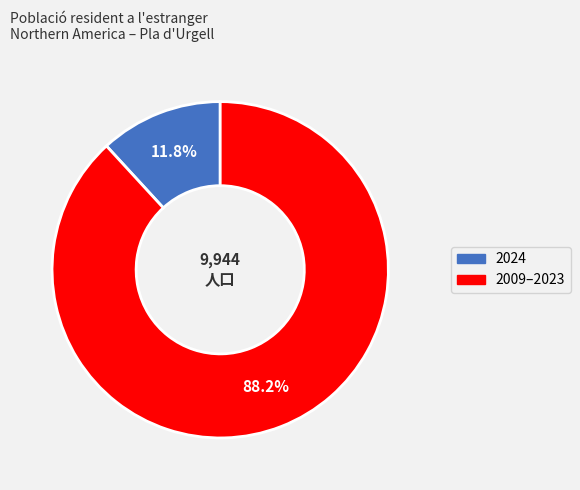

Count the number of slices in the pie.

2